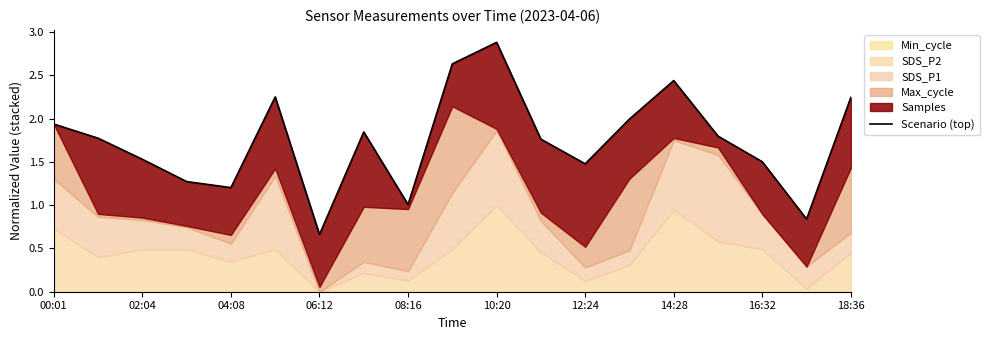

How many values are below 1?

2